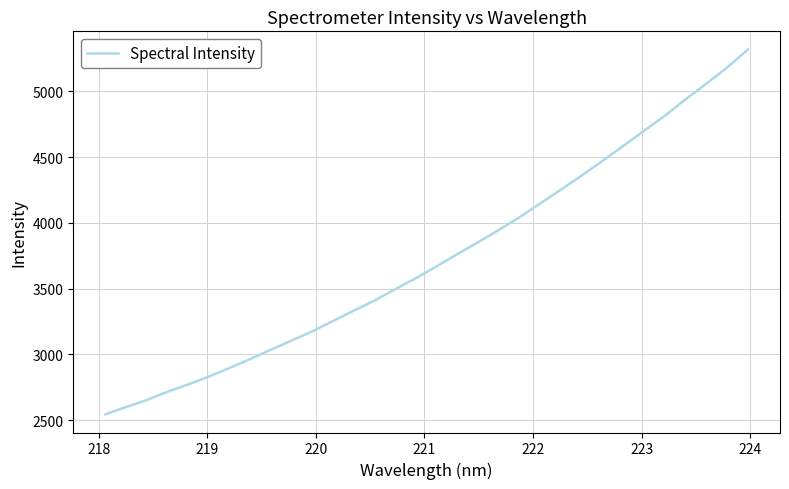

What is the minimum value shown in the chart?

2544.1